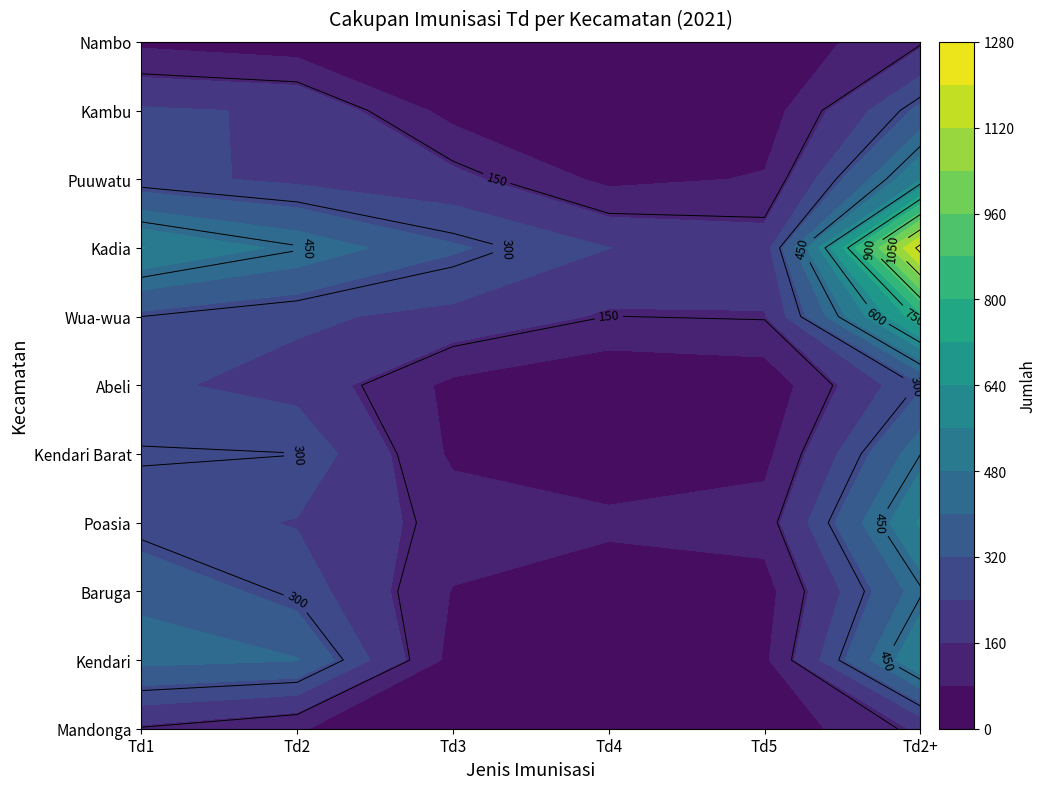

Which series has the largest range (max minus min)?

Kadia